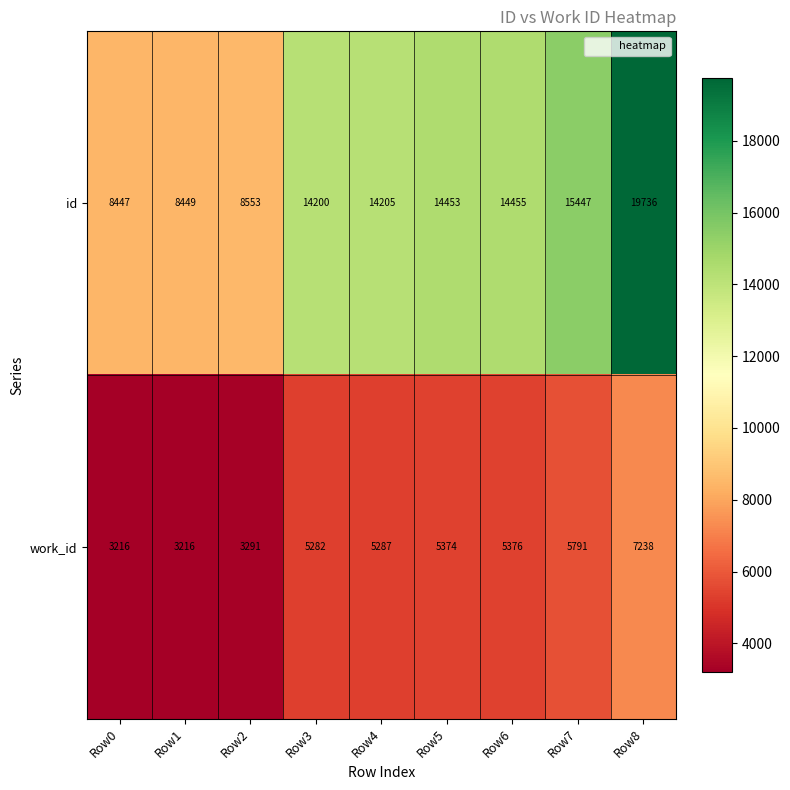

Reading left to right, list all the values displayed in this chart.

id: 8447	8449	8553	14200	14205	14453	14455	15447	19736
work_id: 3216	3216	3291	5282	5287	5374	5376	5791	7238